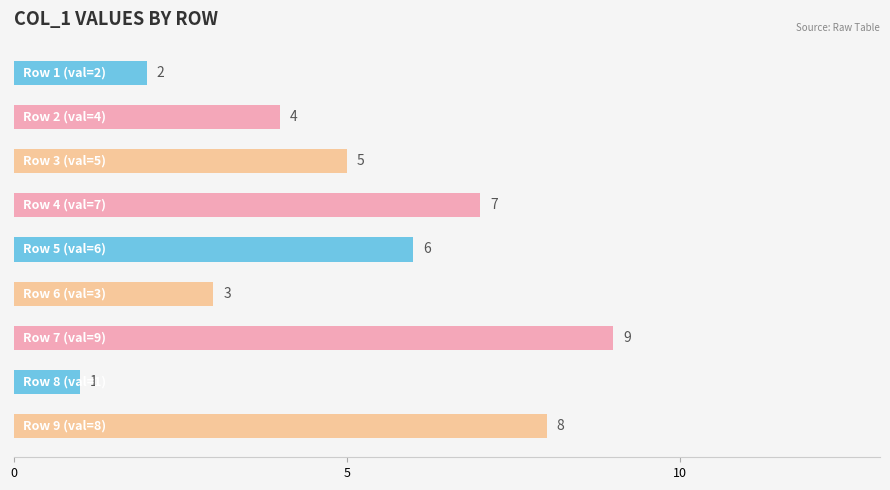

How many data points are less than 5?

4